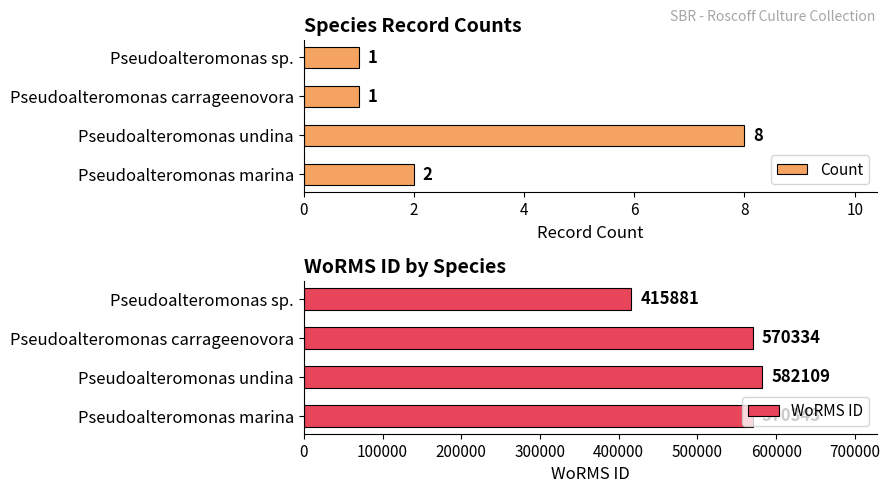

What is the sum of all WoRMS ID values?

2138667